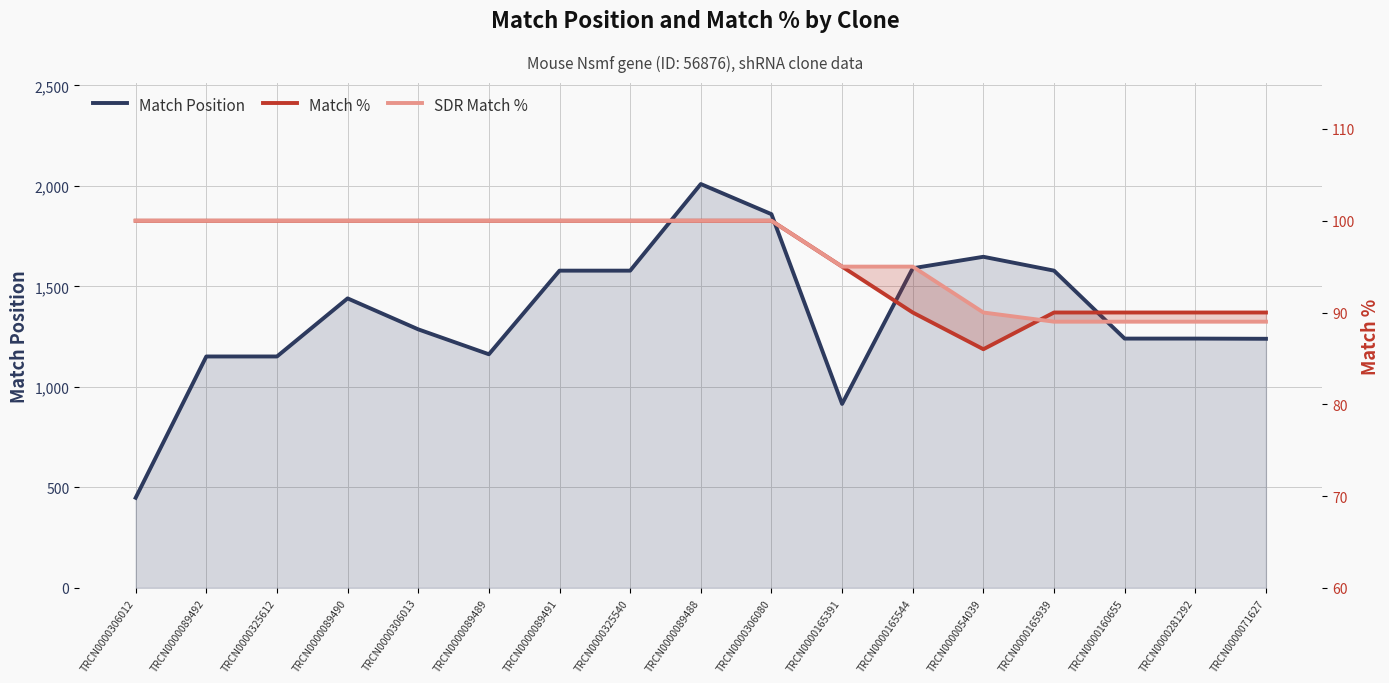

How many values in the Match Position series exceed 1286?

8